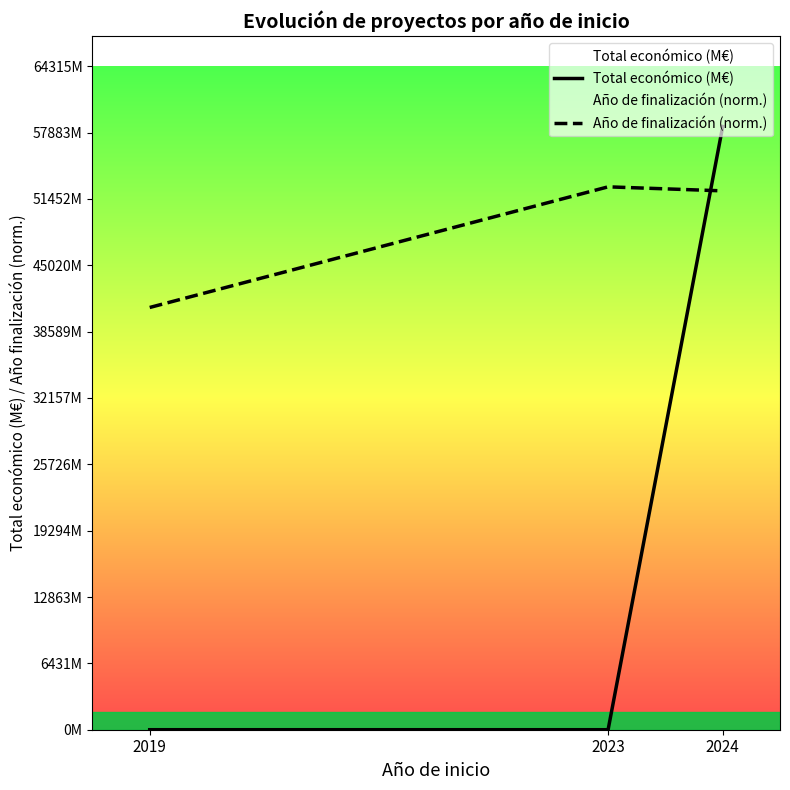

Which has a higher value, 2019 or 2024?

2024